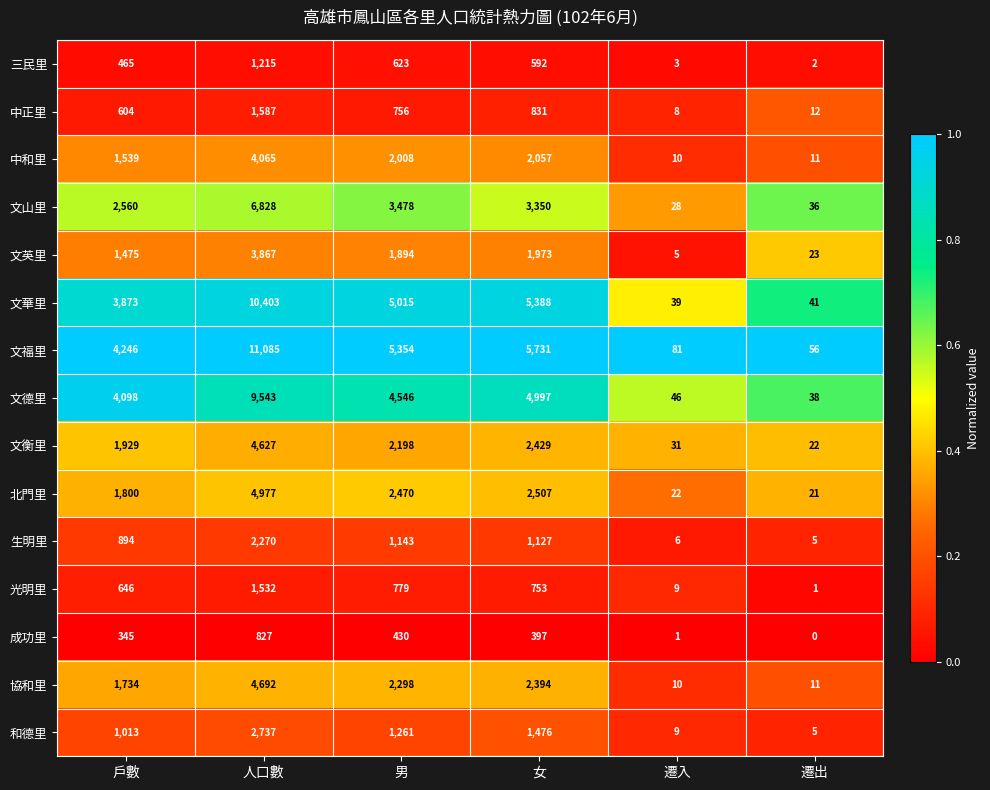

Which category has the lowest value across all series?

遷出